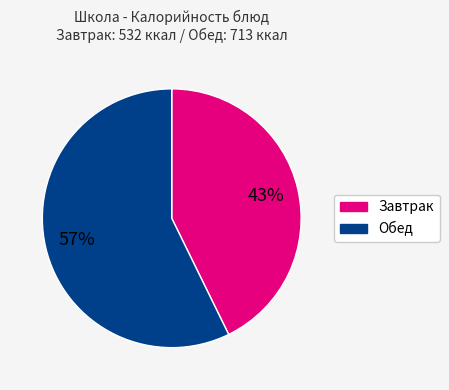

Is there a majority slice in this chart?

Yes